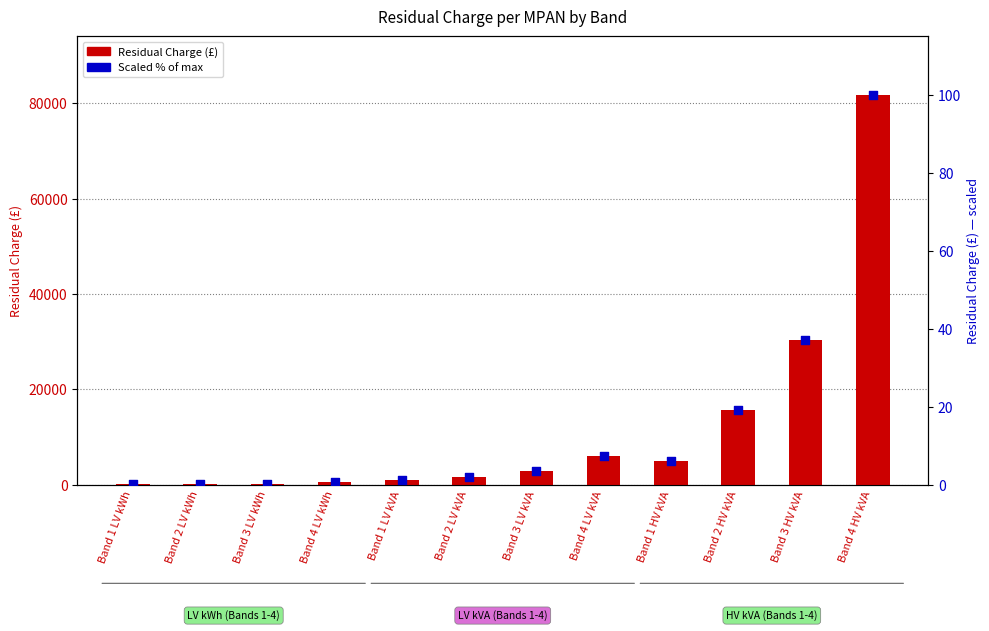

Which series has the widest spread of Y values?

Residual Charge (£)